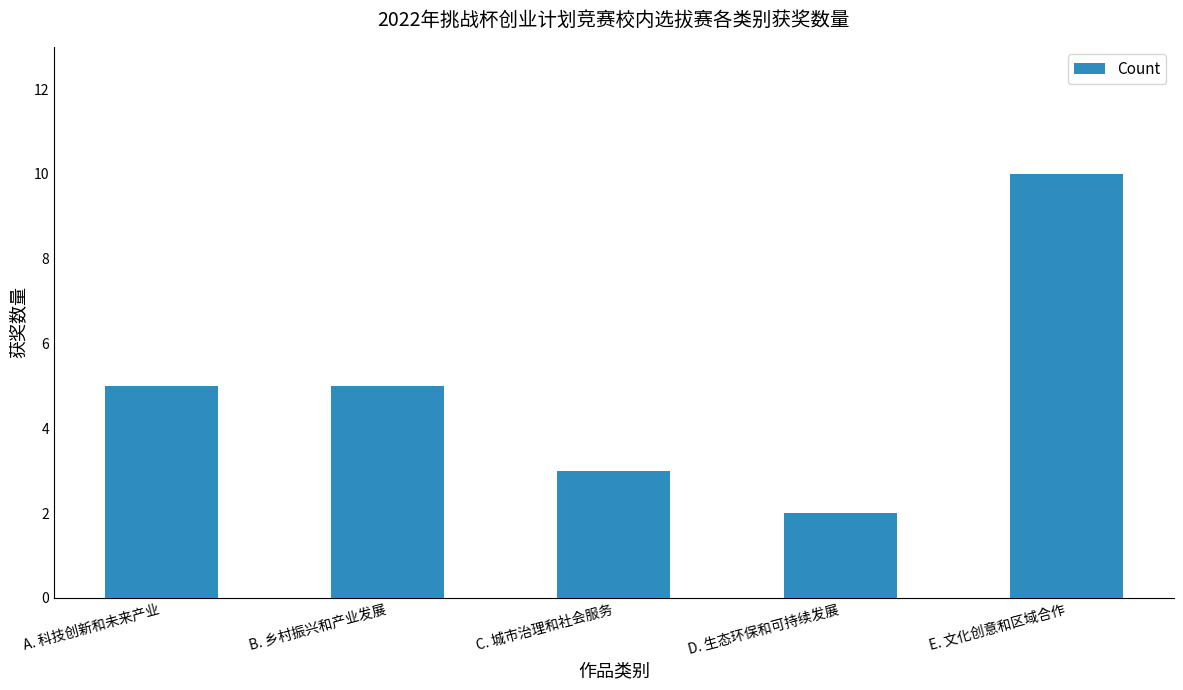

Is it true that the value at D. 生态环保和可持续发展 is 2?

True